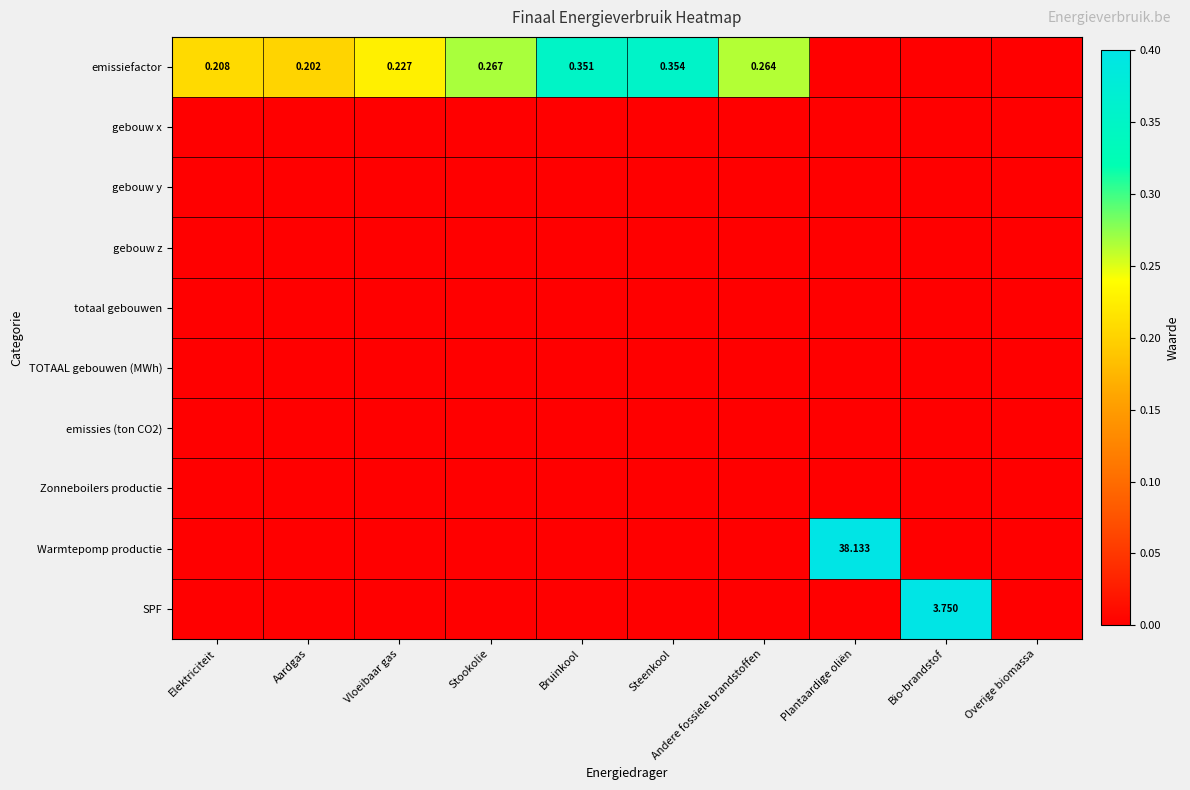

Where is TOTAAL gebouwen (MWh) nearest to the value 0?

Elektriciteit